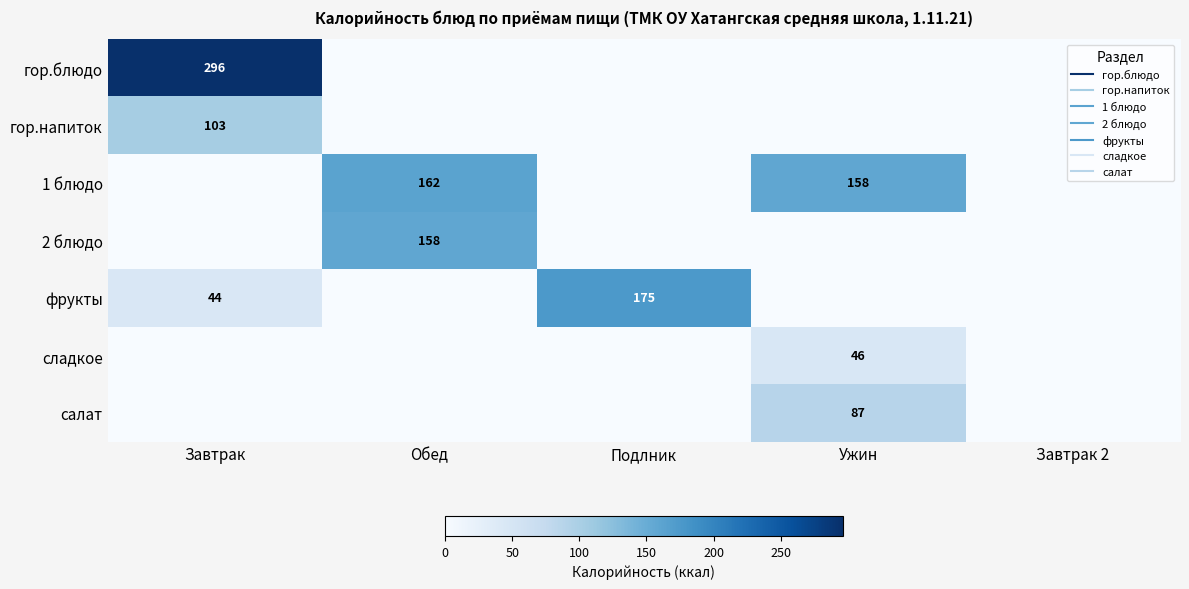

What is the difference between the maximum and minimum values in the гор.блюдо series?

296.0